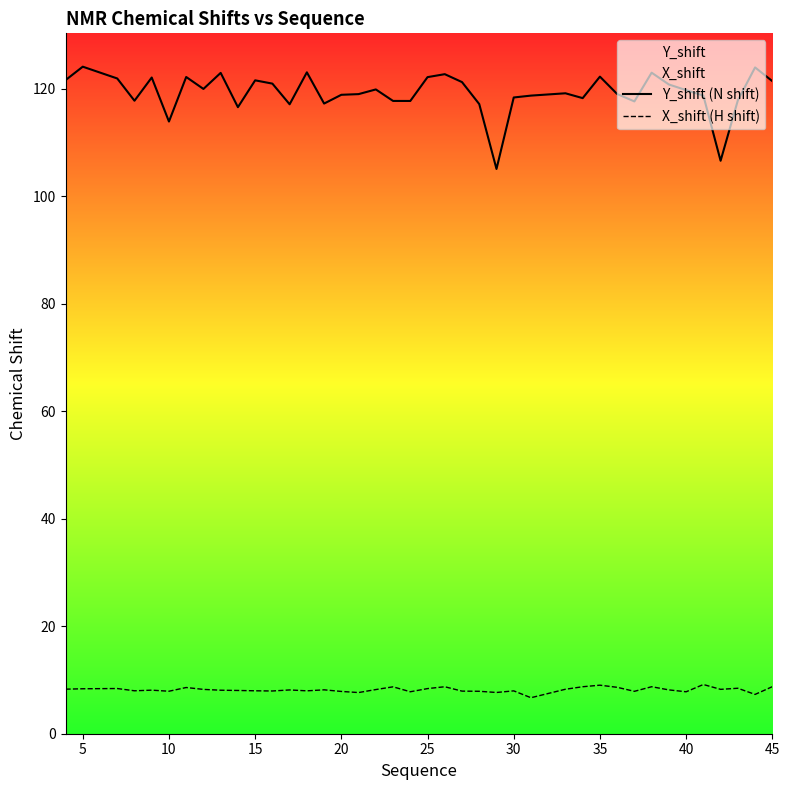

True or false: Y_shift (N shift) and X_shift (H shift) cross at least once.

False